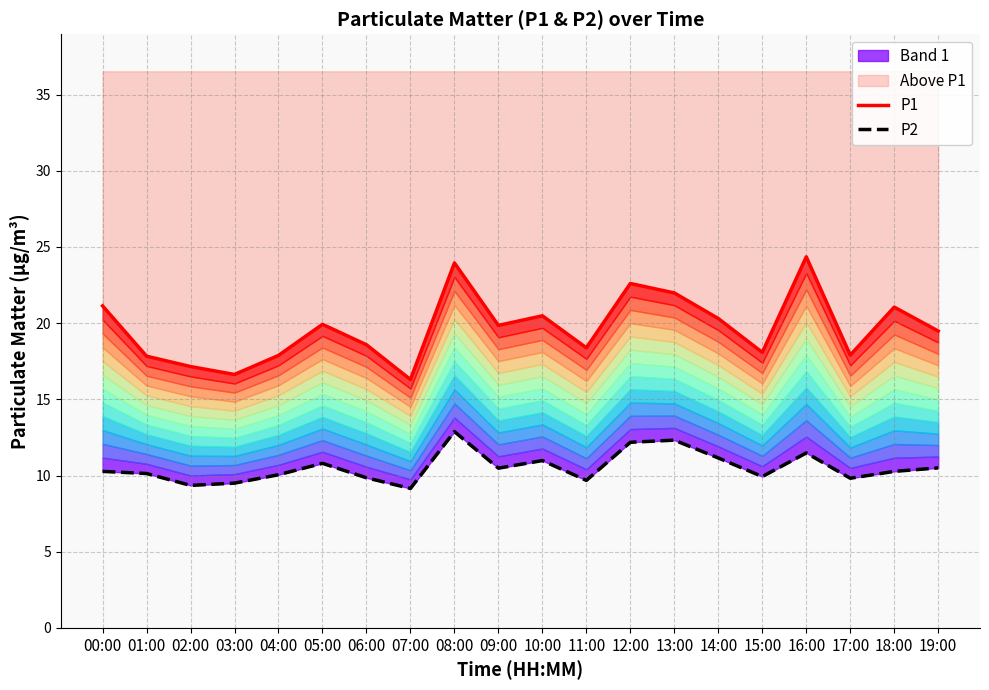

True or false: P2 and P1 intersect in this chart.

False